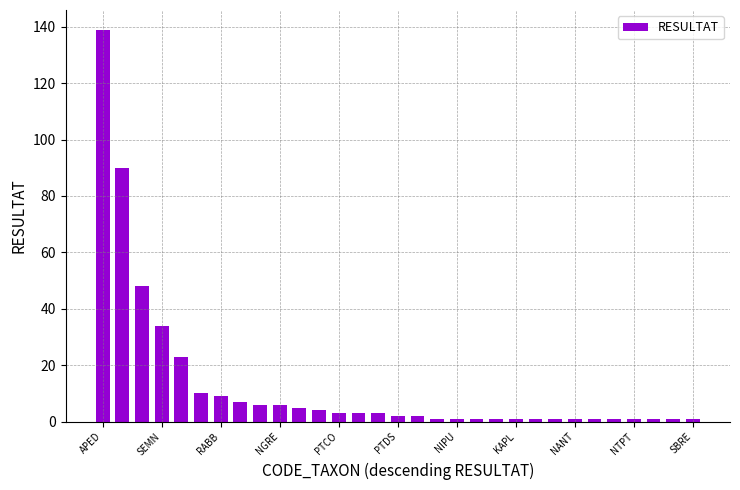

What is the greatest value displayed?

139